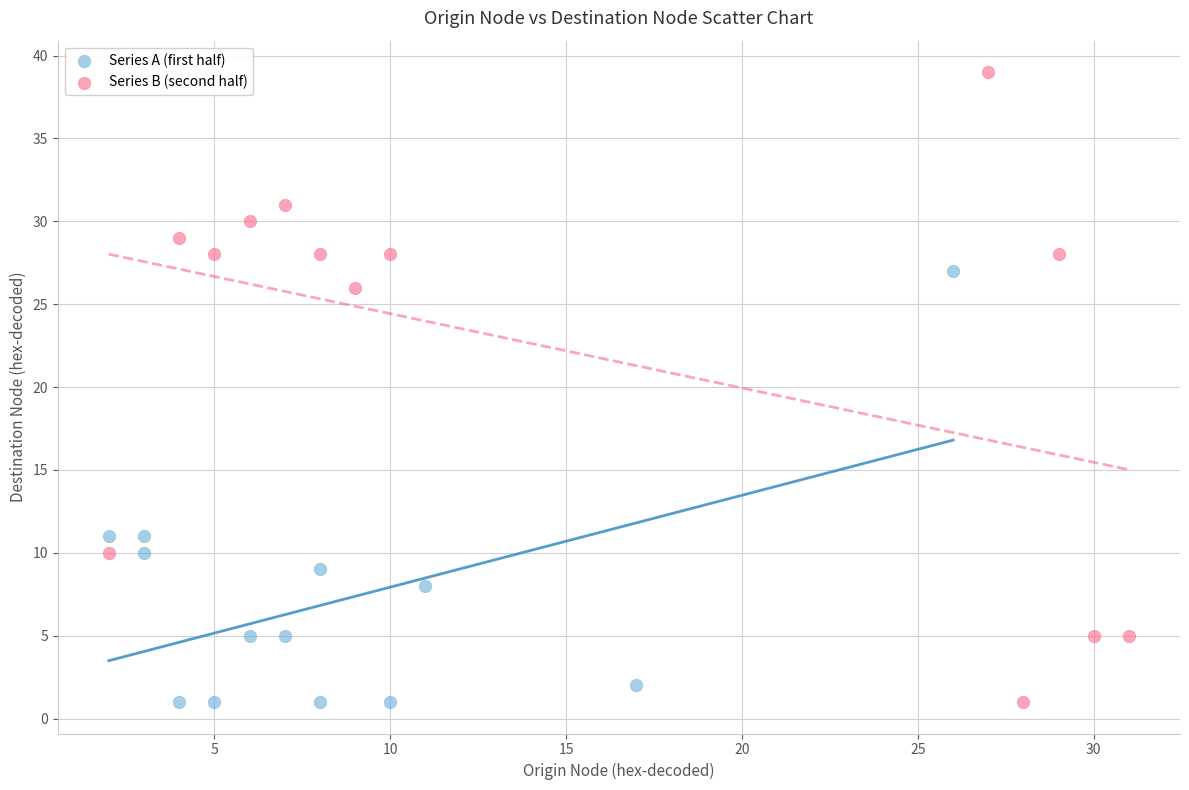

What are all the series names shown in the legend?

Series A (first half), Series B (second half)